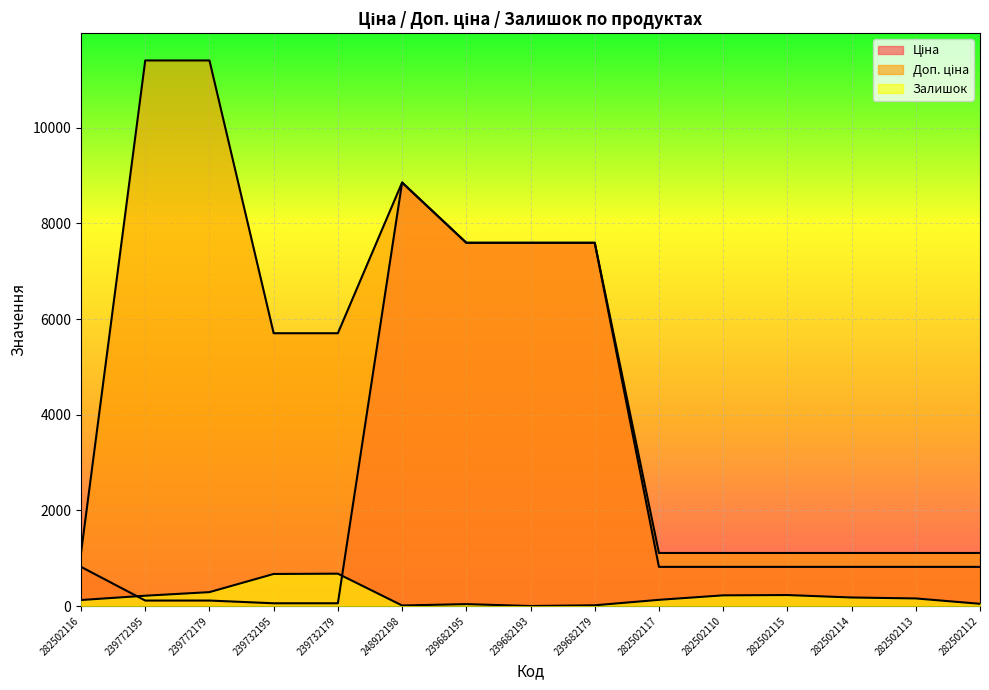

What is the difference between the maximum and minimum values in the Залишок series?

676.0